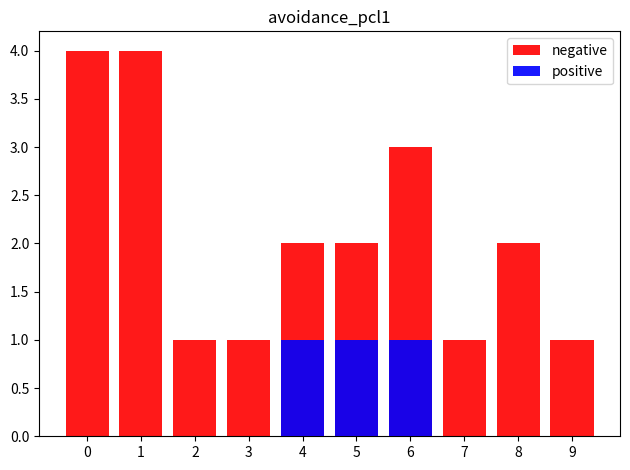

At how many categories does at least one series exceed 1?

6